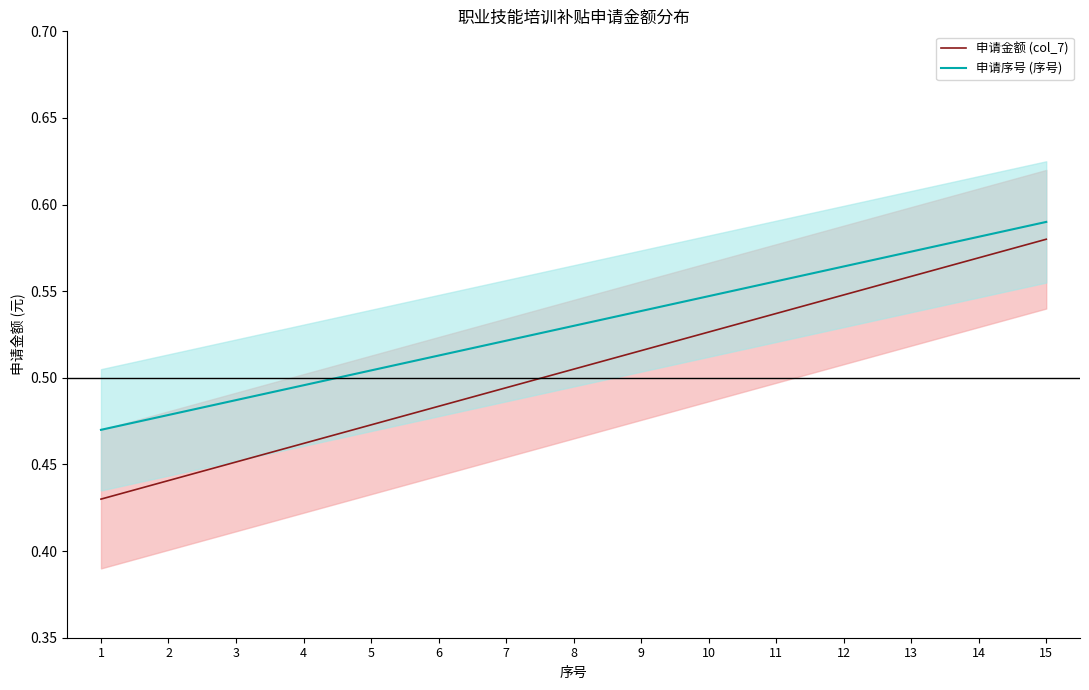

List the series in order of their overall mean, highest first.

申请序号 (序号), 申请金额 (col_7)